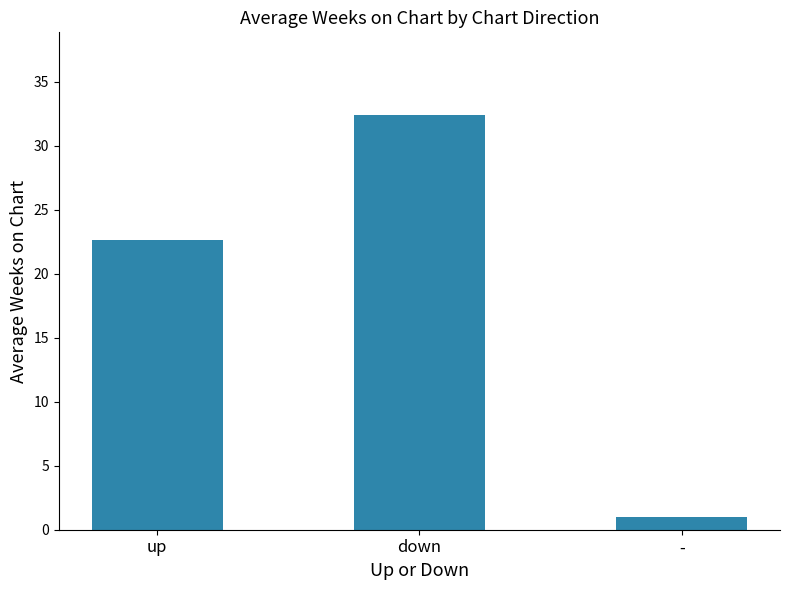

How many distinct data groups are displayed?

1